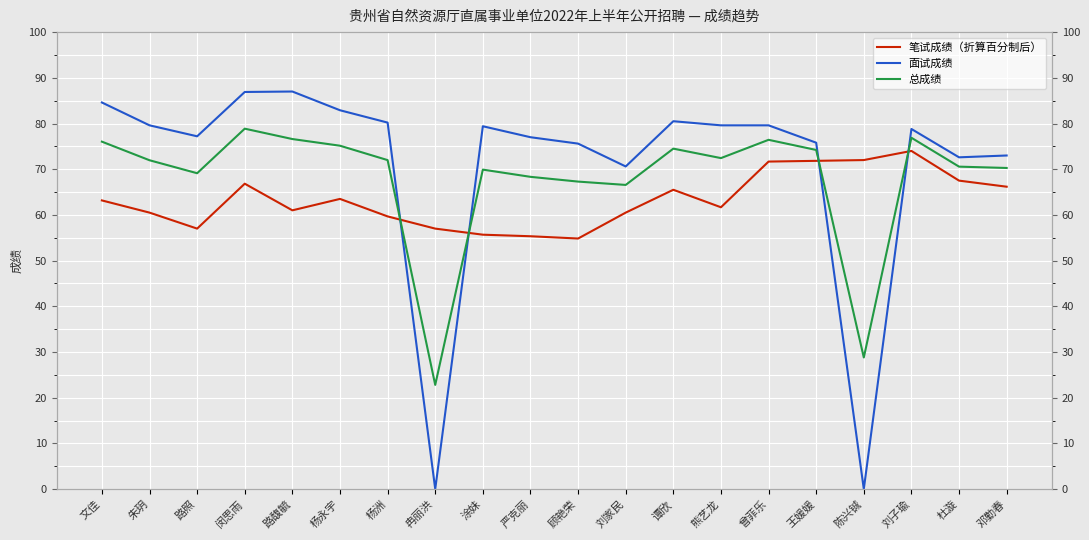

What value does the 总成绩 series have at 路照?

69.1